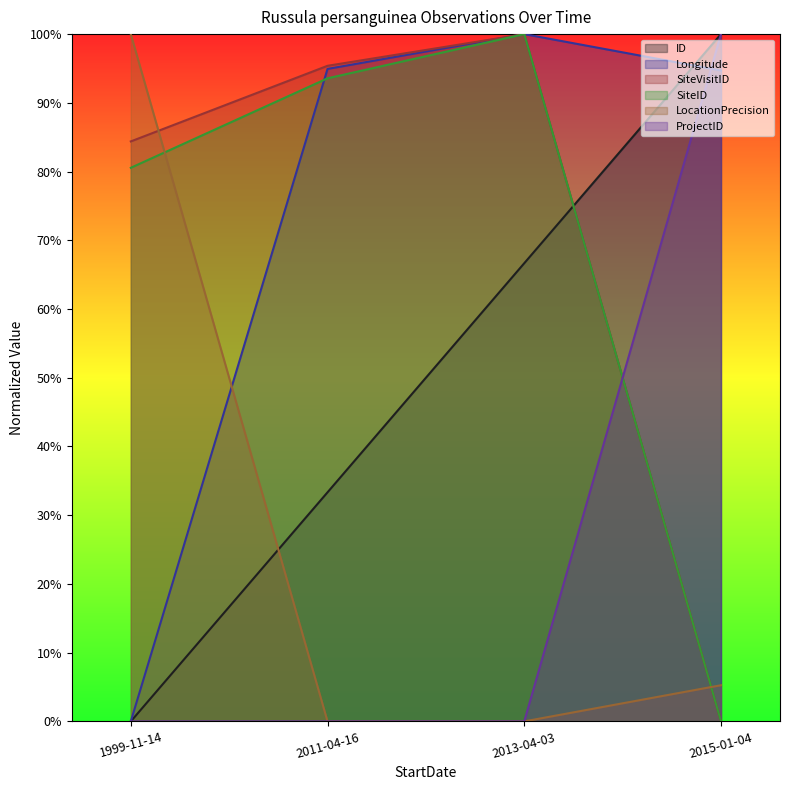

Reading left to right, what are all the values shown in this chart?

ID: 0.0	0.3	0.7	1.0
Longitude: 0.0	0.9	1.0	0.9
SiteVisitID: 0.8	1.0	1.0	0.0
SiteID: 0.8	0.9	1.0	0.0
LocationPrecision: 1.0	0.0	0.0	0.1
ProjectID: 0.0	0.0	0.0	1.0